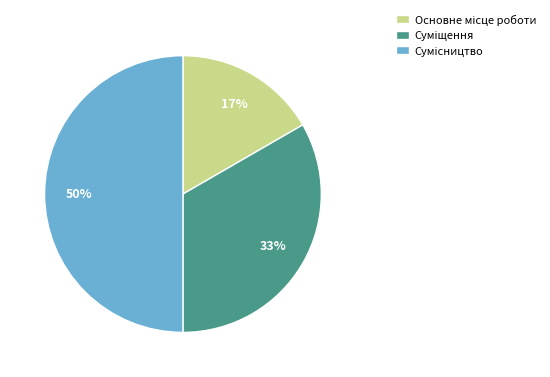

To the nearest percent, what is the difference between the largest and smallest slice percentages?

33%